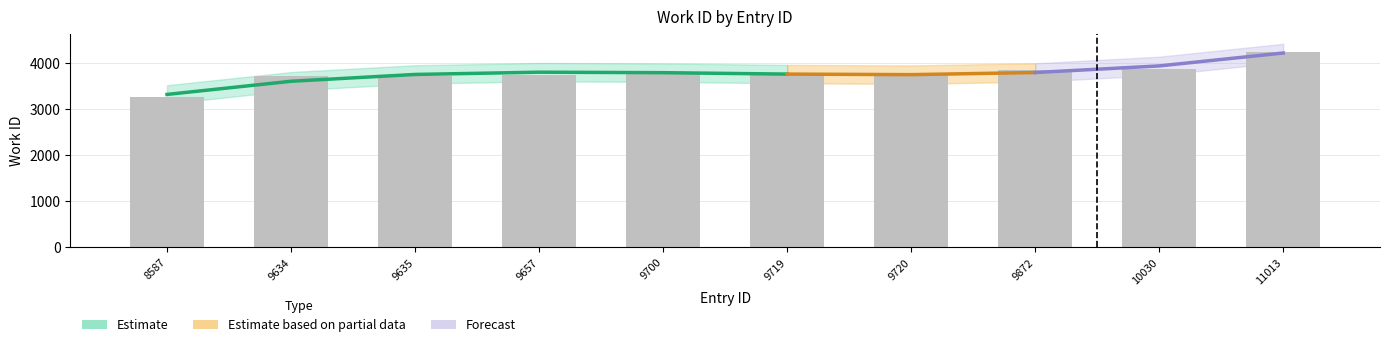

The chart shows a value of 5162 at 9635. True or false?

False